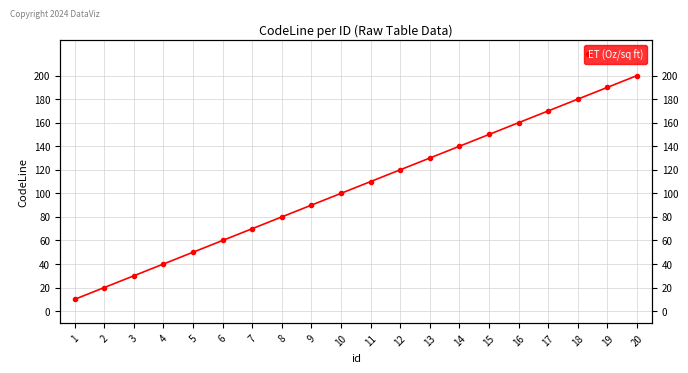

Rank the categories by value from lowest to highest.

1, 2, 3, 4, 5, 6, 7, 8, 9, 10, 11, 12, 13, 14, 15, 16, 17, 18, 19, 20